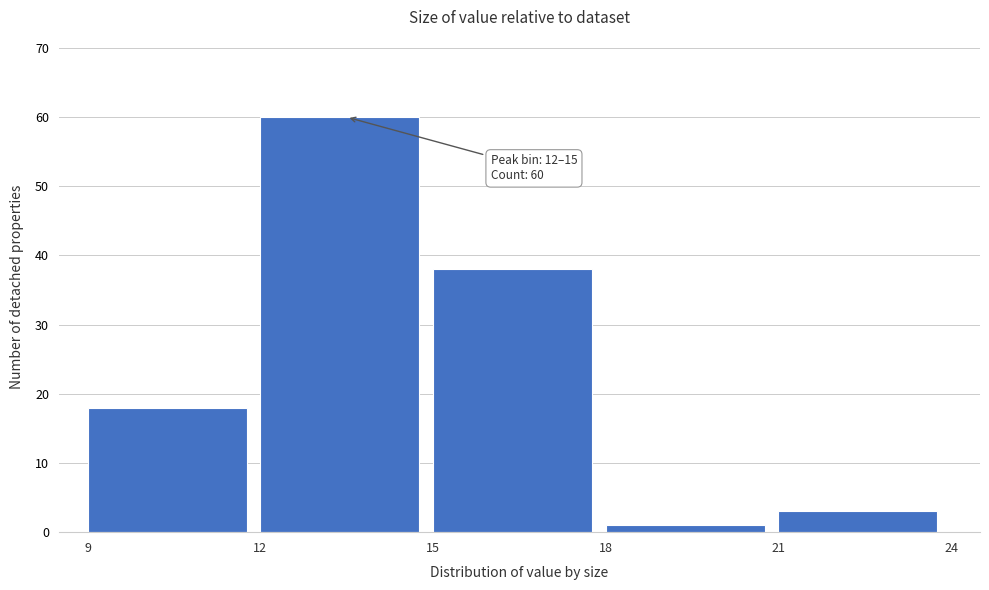

Over which range of the x-axis is the bar tallest?

12 to 15